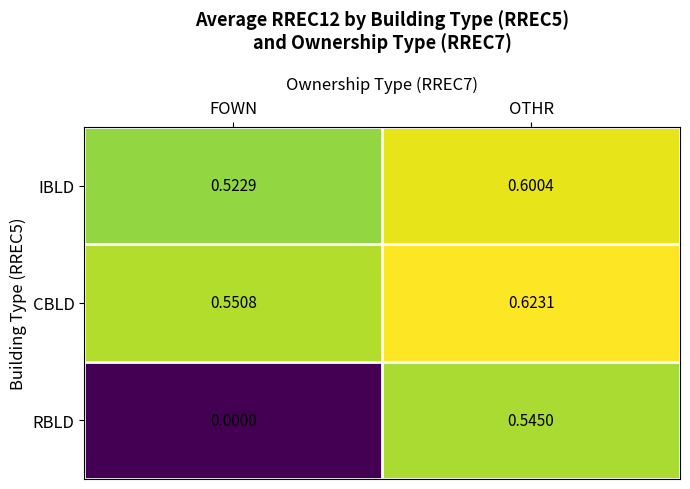

List the series in order of their peak value, highest first.

CBLD, IBLD, RBLD